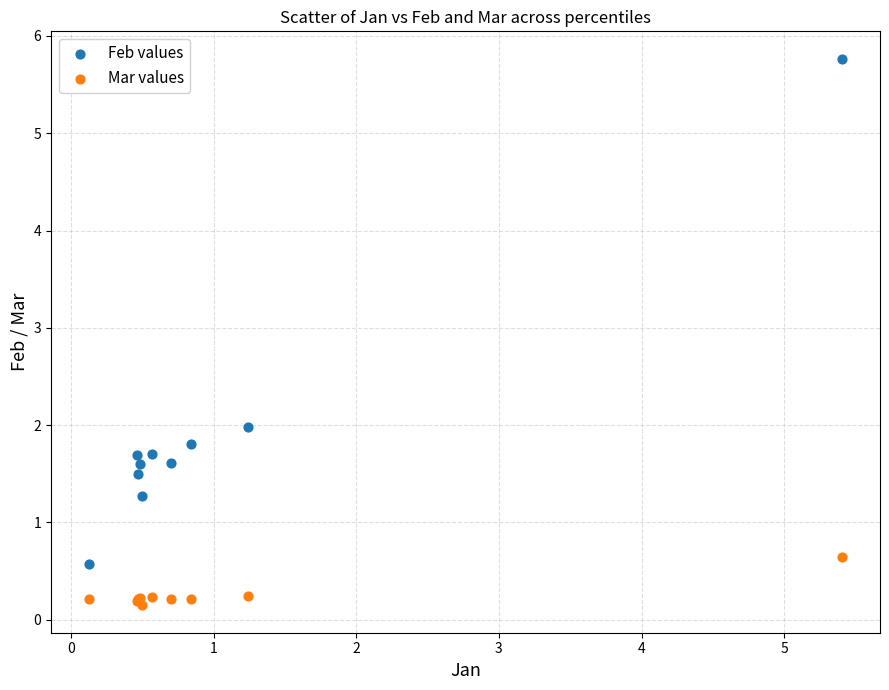

In the Feb values series, what Y value is closest to 3?

2.0